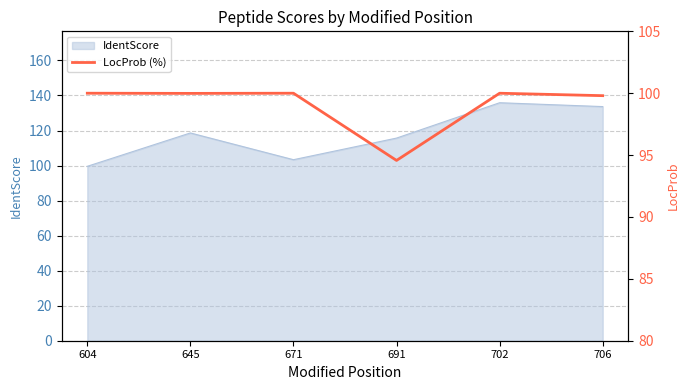

True or false: the data has more than 1 interior local peaks.

True